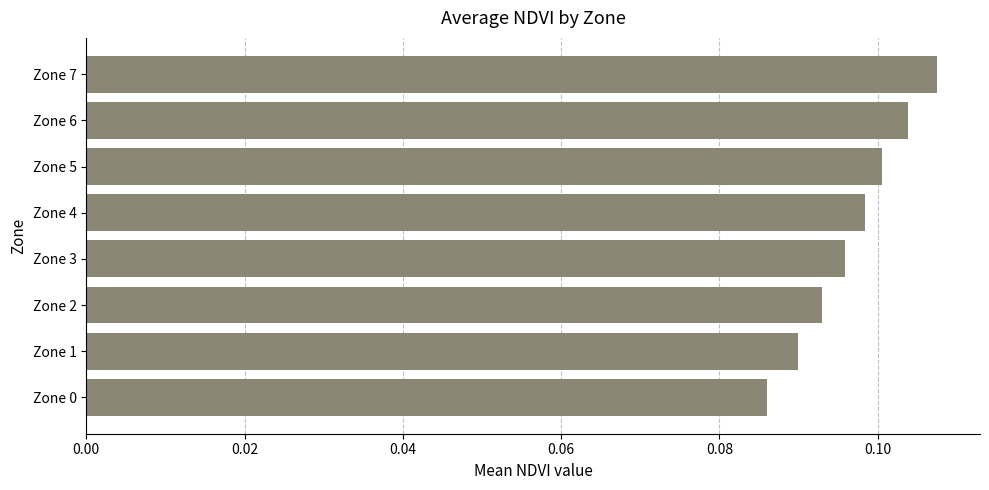

Count the values in the range 0 to 1.

8